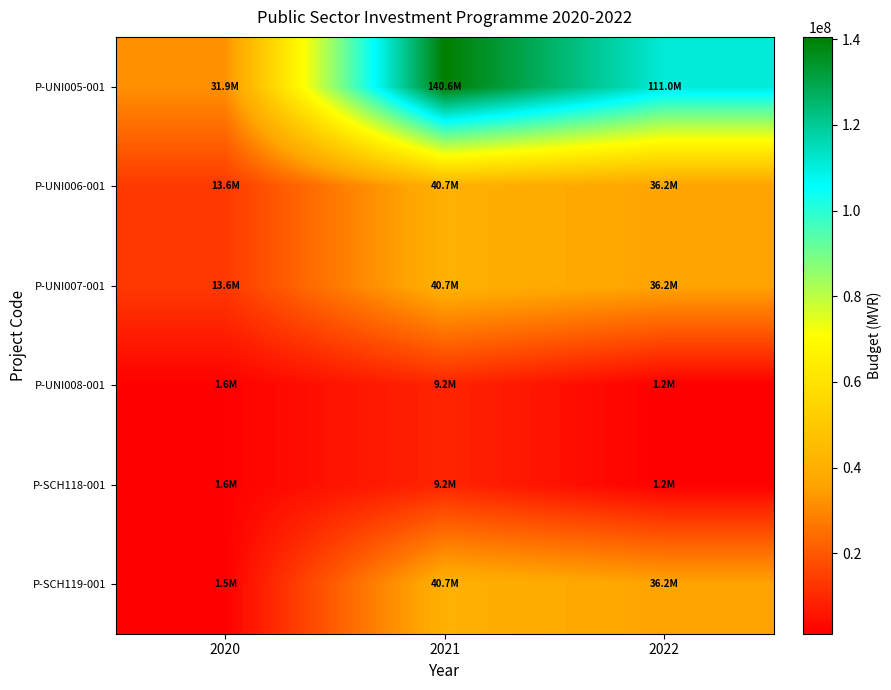

At how many categories does at least one series exceed 81970418?

2